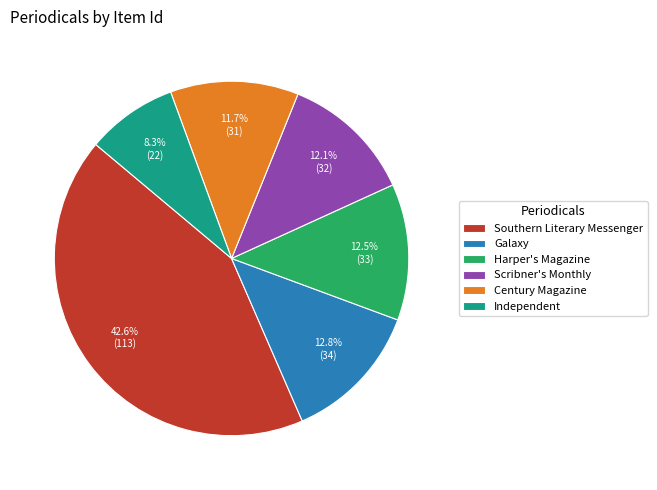

To the nearest percent, what is the difference between the largest and smallest slice percentages?

34%